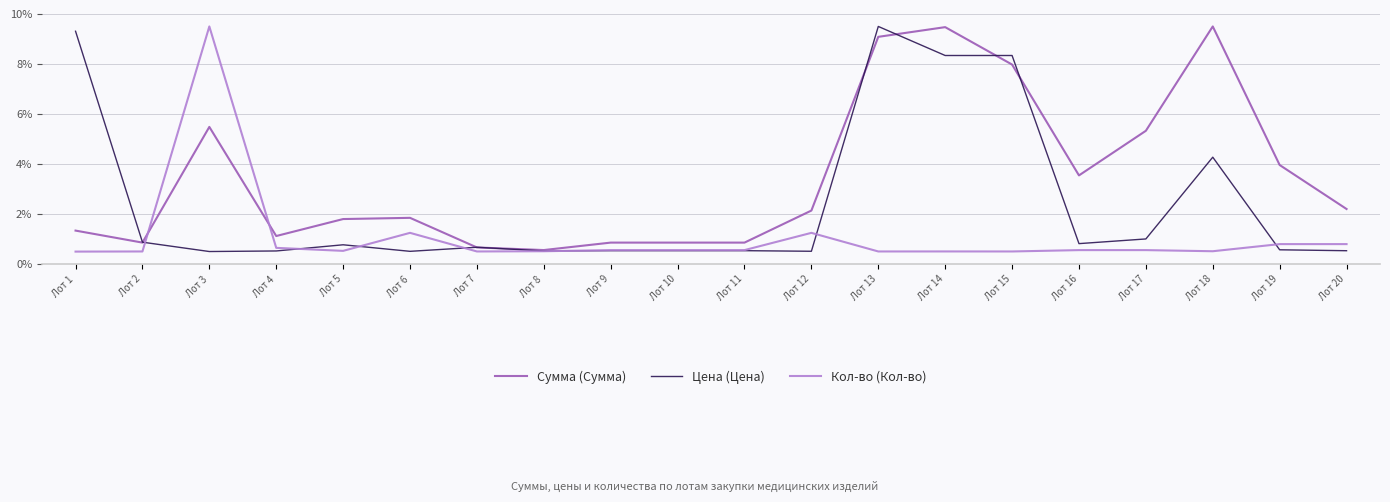

True or false: Кол-во (Кол-во) has a value of 0.5 at Лот 7.

True